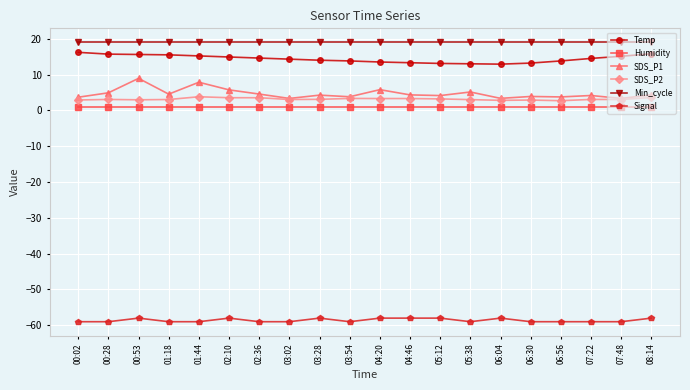

Is it true that Temp equals 14.9 at 02:10?

True